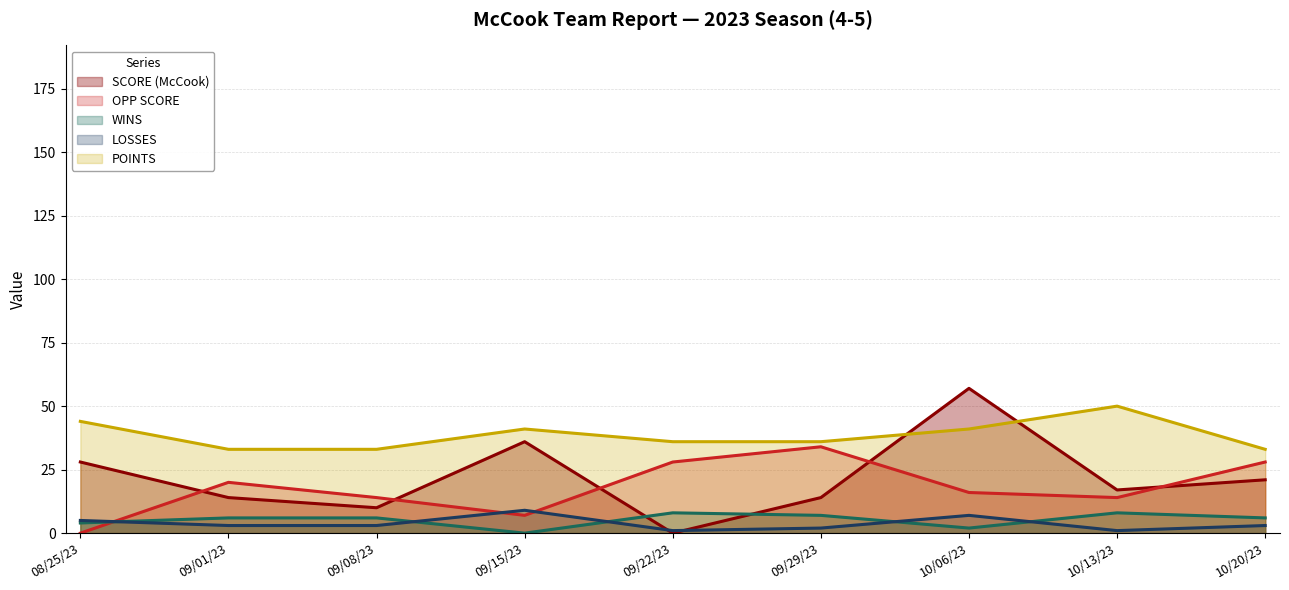

True or false: SCORE (McCook) has a value of 21 at 10/20/23.

True